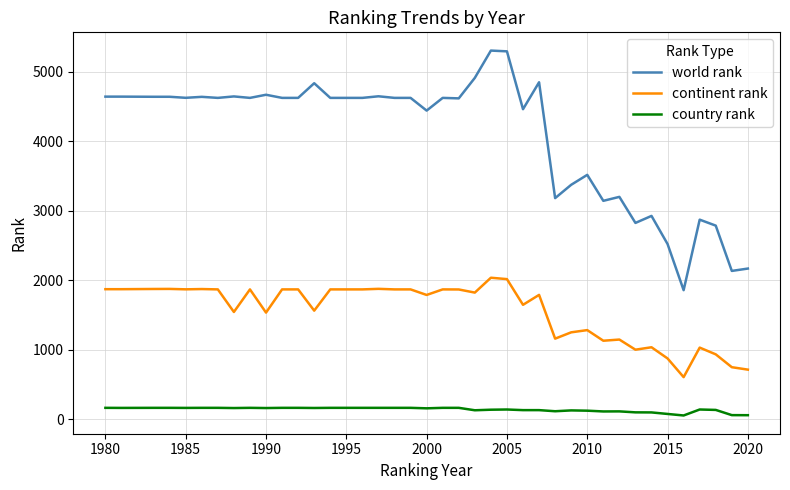

Which series has the largest total across all categories?

world rank